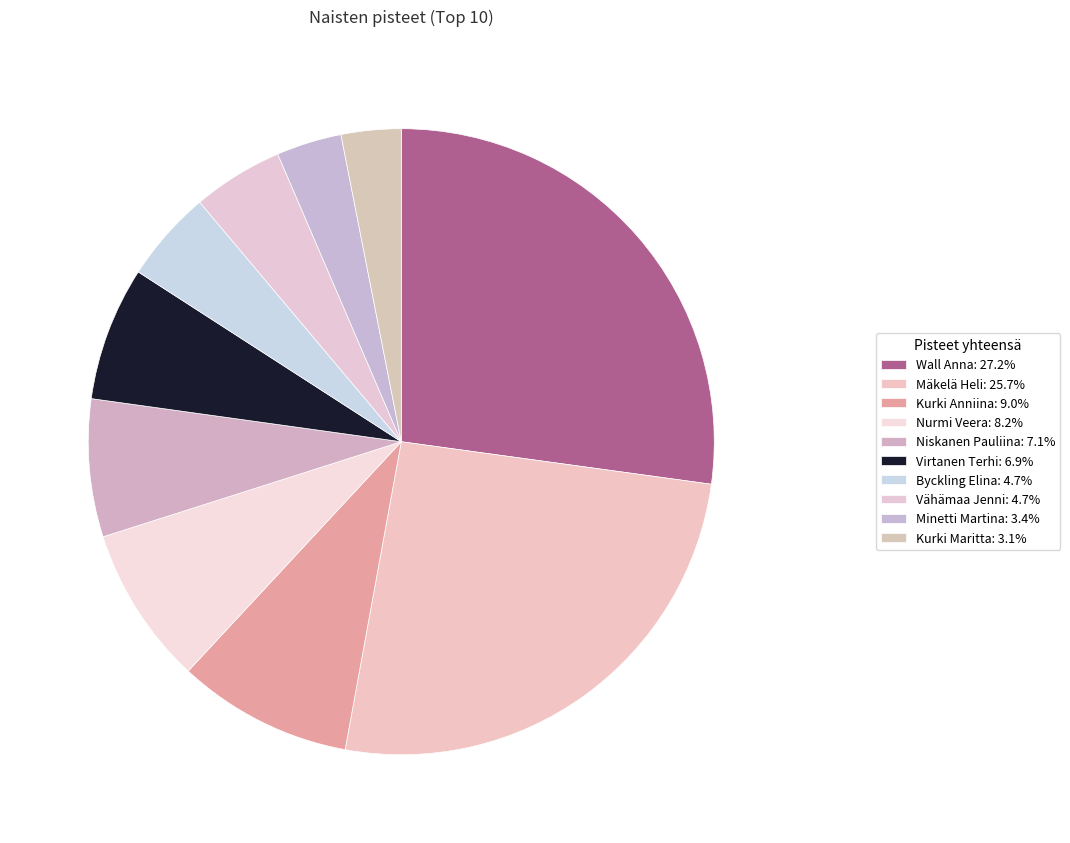

Count the number of slices in the pie.

10